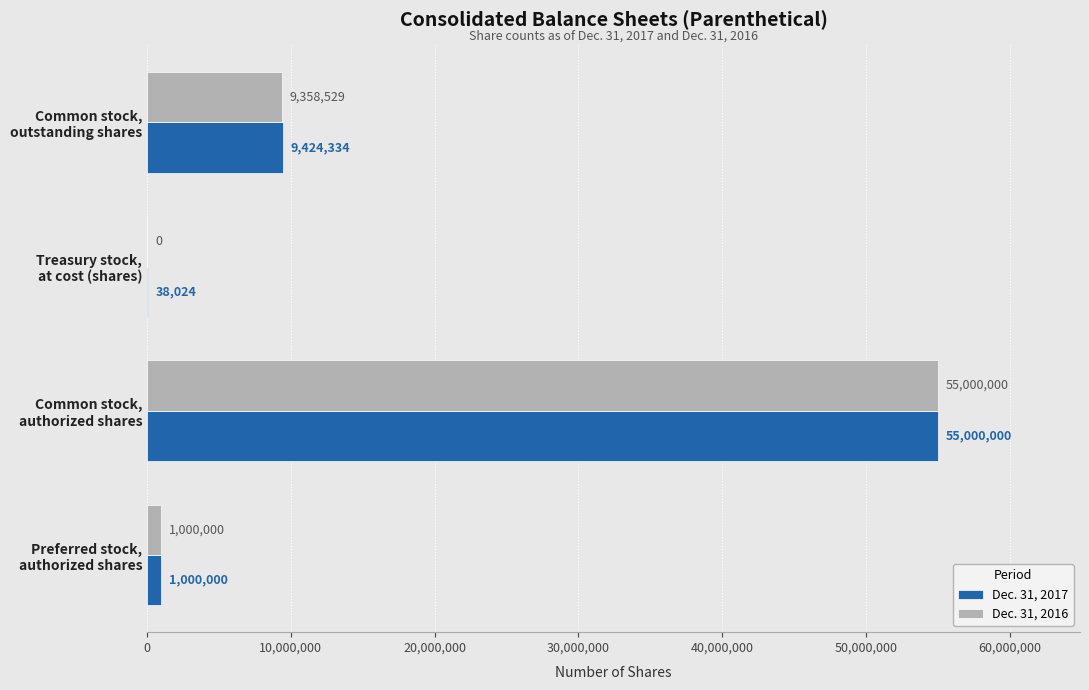

What is the greatest value displayed?

55000000